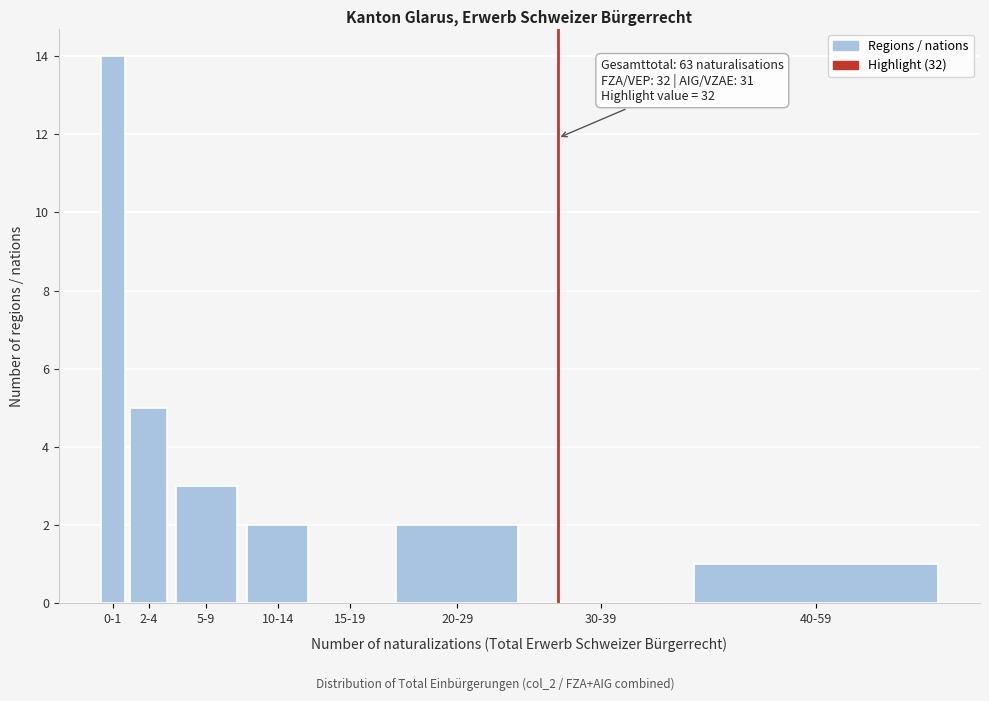

Reading right to left, list all the values displayed in this chart.

40-59=1	30-39=0	20-29=2	15-19=0	10-14=2	5-9=3	2-4=5	0-1=14